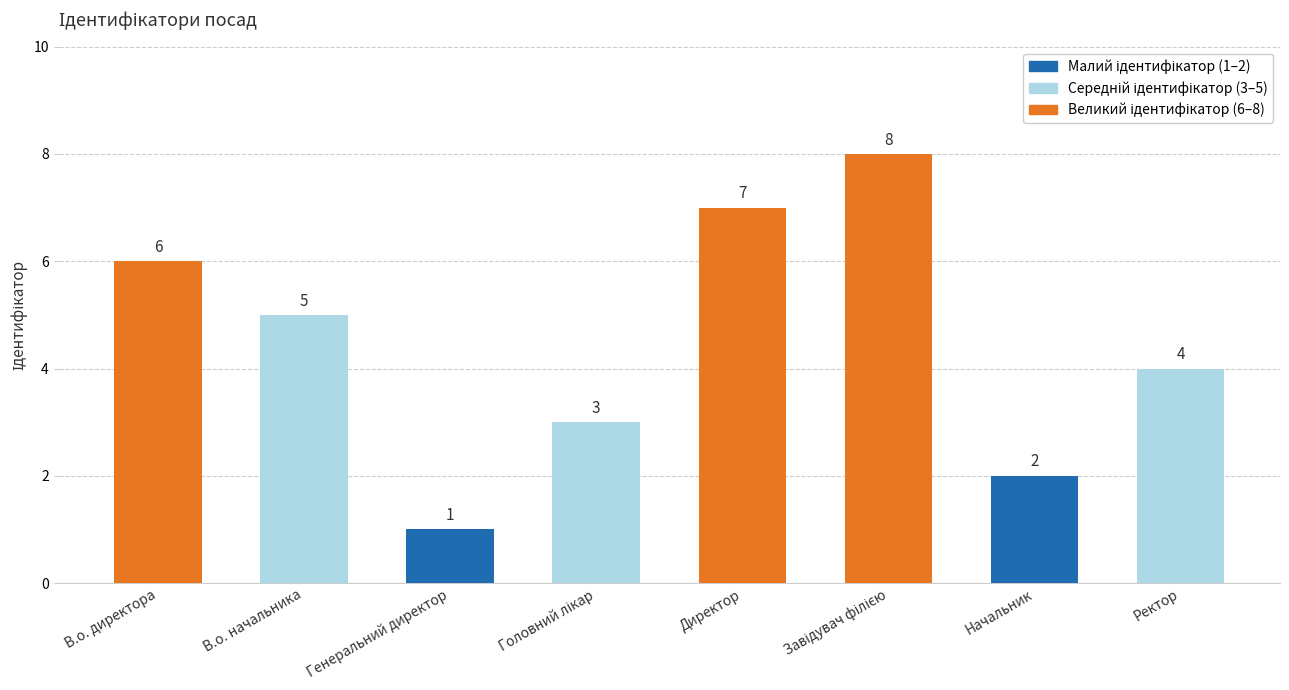

Approximately how many times larger is the value at Ректор compared to Директор?

0.6